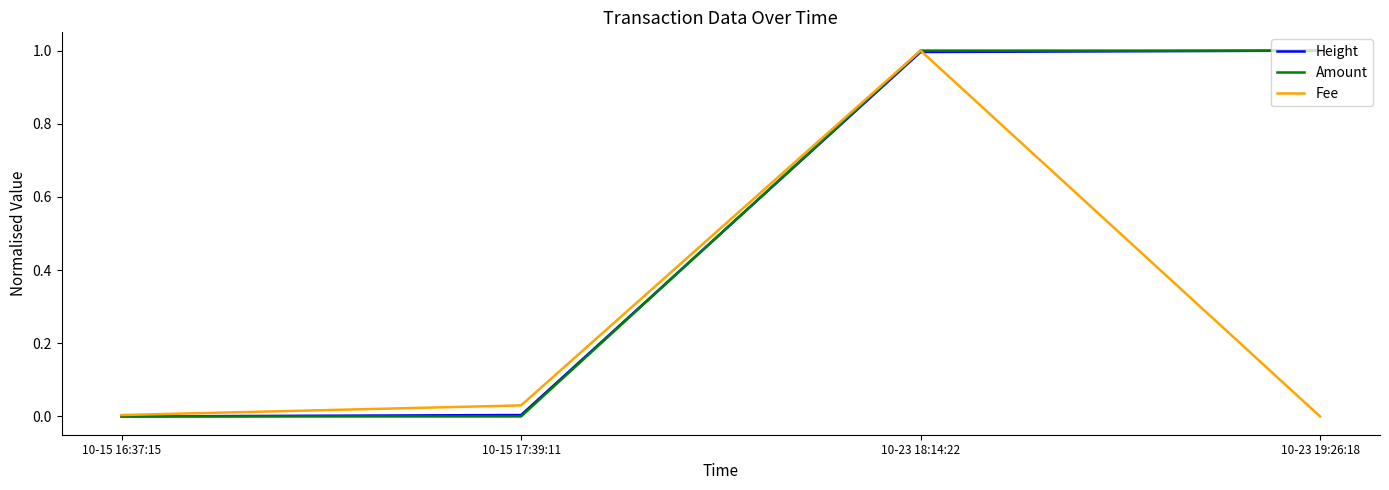

What is the maximum value shown in the chart?

1.0